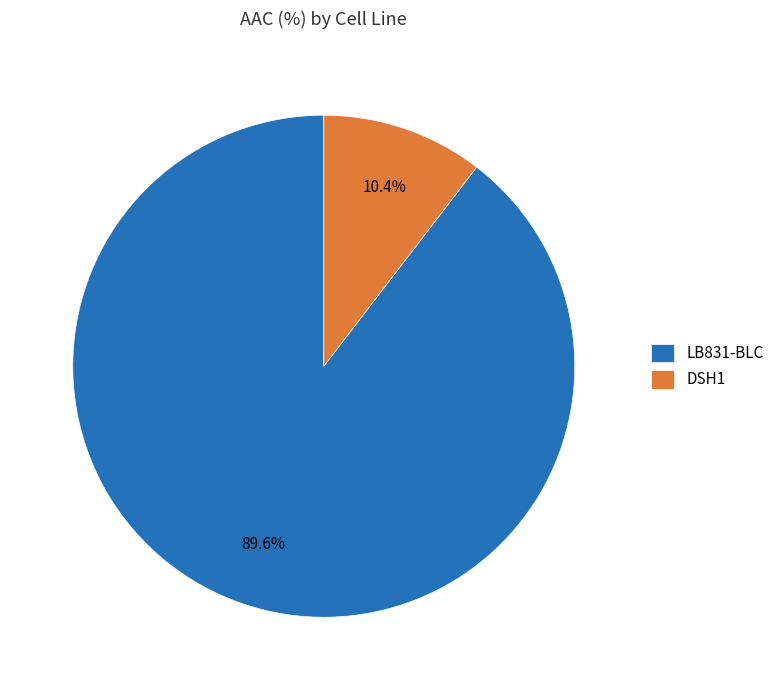

True or false: LB831-BLC accounts for 83% of the total.

False